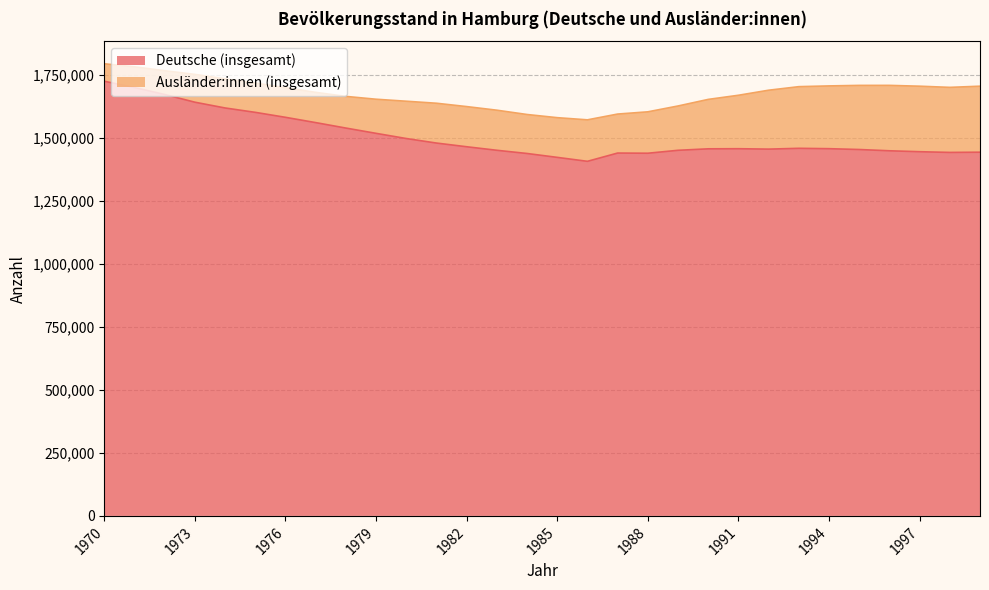

Does the chart have visible grid lines?

Yes